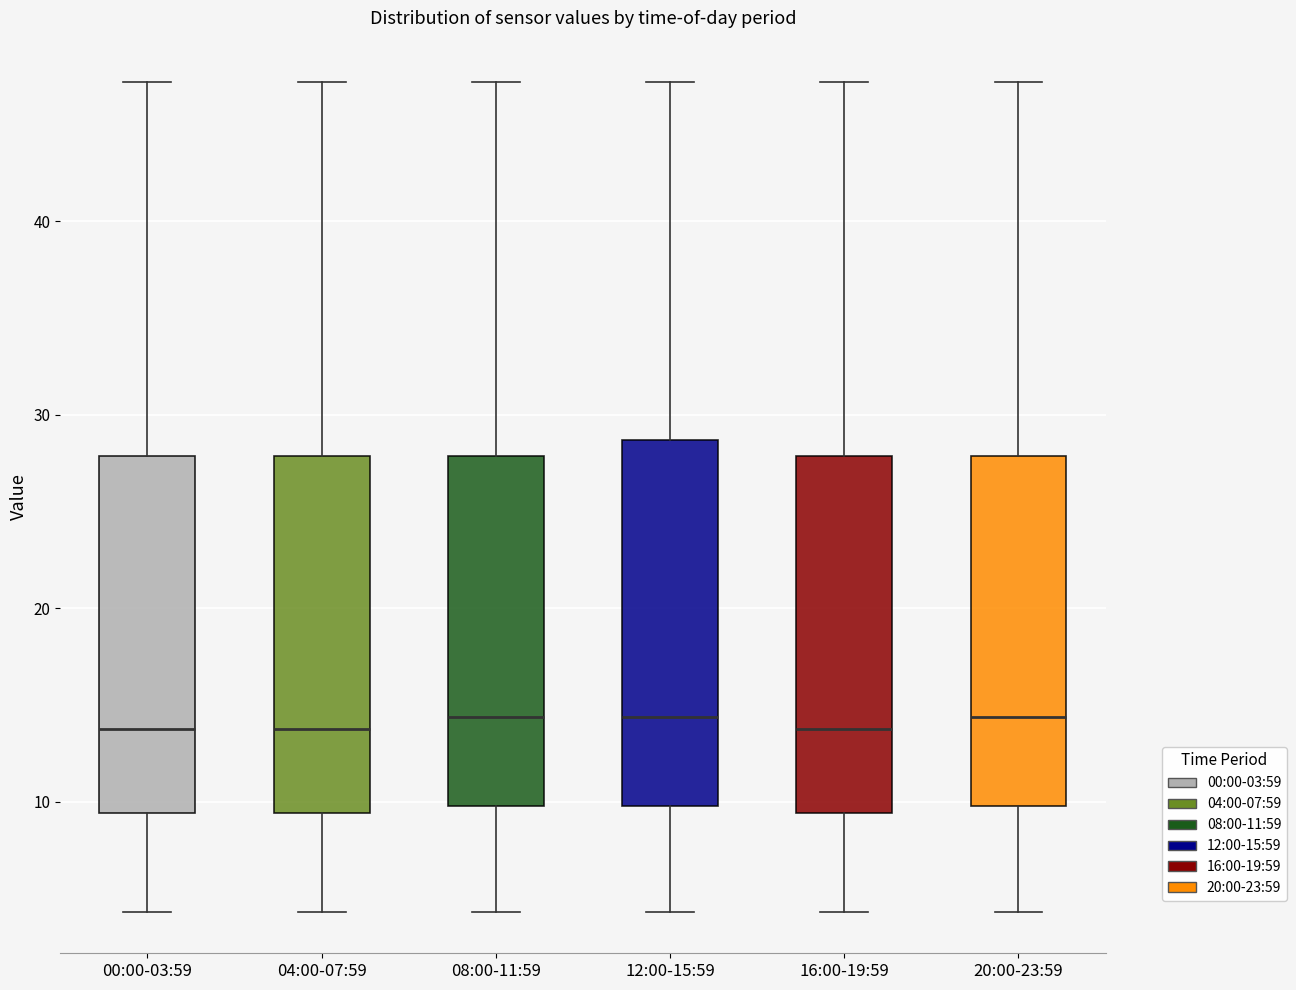

Reading left to right, read every box against the y-axis: the position of its median line, the range the box covers, and the ends of its whiskers. The values are not printed on the chart, so give them approximately, as read against the axis.

00:00-03:59: median 14, box 9 to 28, whiskers 4 to 47
04:00-07:59: median 14, box 9 to 28, whiskers 4 to 47
08:00-11:59: median 14, box 10 to 28, whiskers 4 to 47
12:00-15:59: median 14, box 10 to 29, whiskers 4 to 47
16:00-19:59: median 14, box 9 to 28, whiskers 4 to 47
20:00-23:59: median 14, box 10 to 28, whiskers 4 to 47